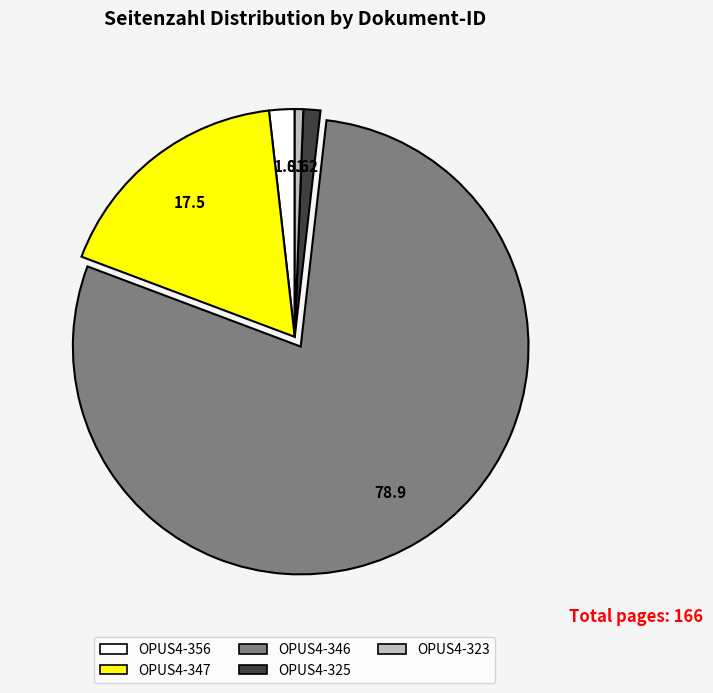

True or false: OPUS4-346 accounts for 79% of the total.

True